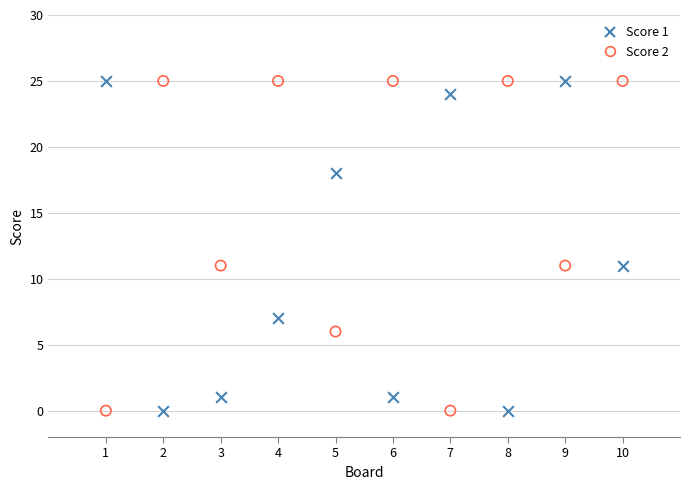

What are all the series names shown in the legend?

Score 1, Score 2